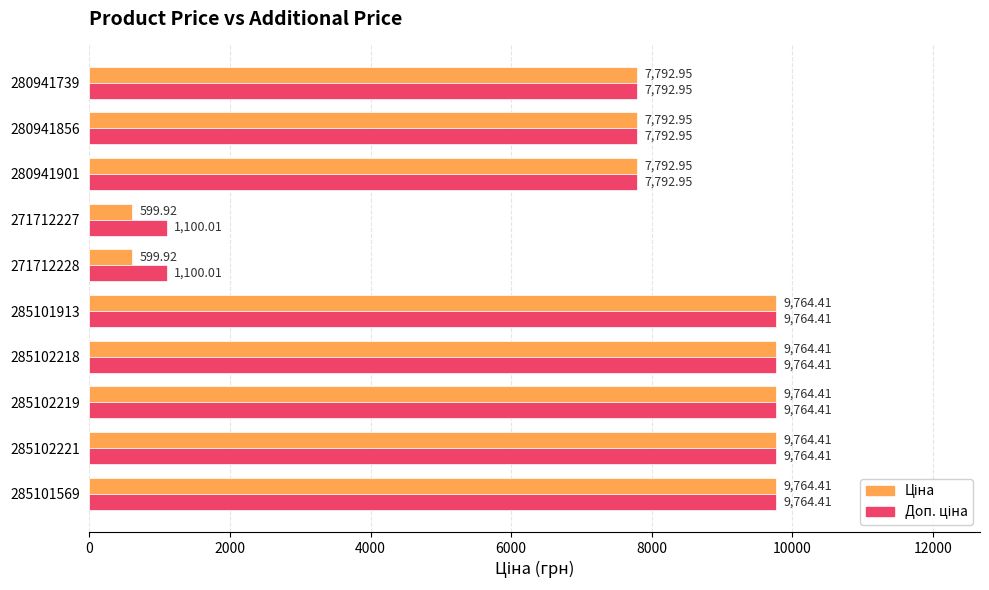

What is the total value across all series at 285102221?

19528.8